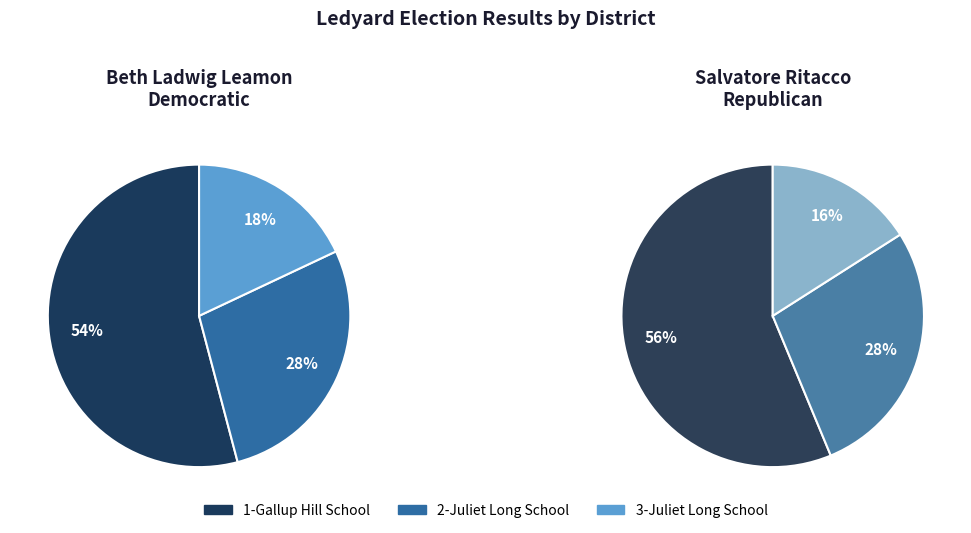

To the nearest percent, what percentage of the pie is 2-Juliet Long School?

28%